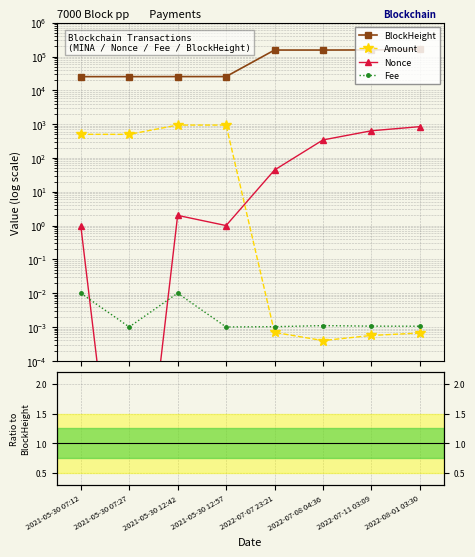

What is the total value across all series at 2021-05-30 12:57?

25516.0